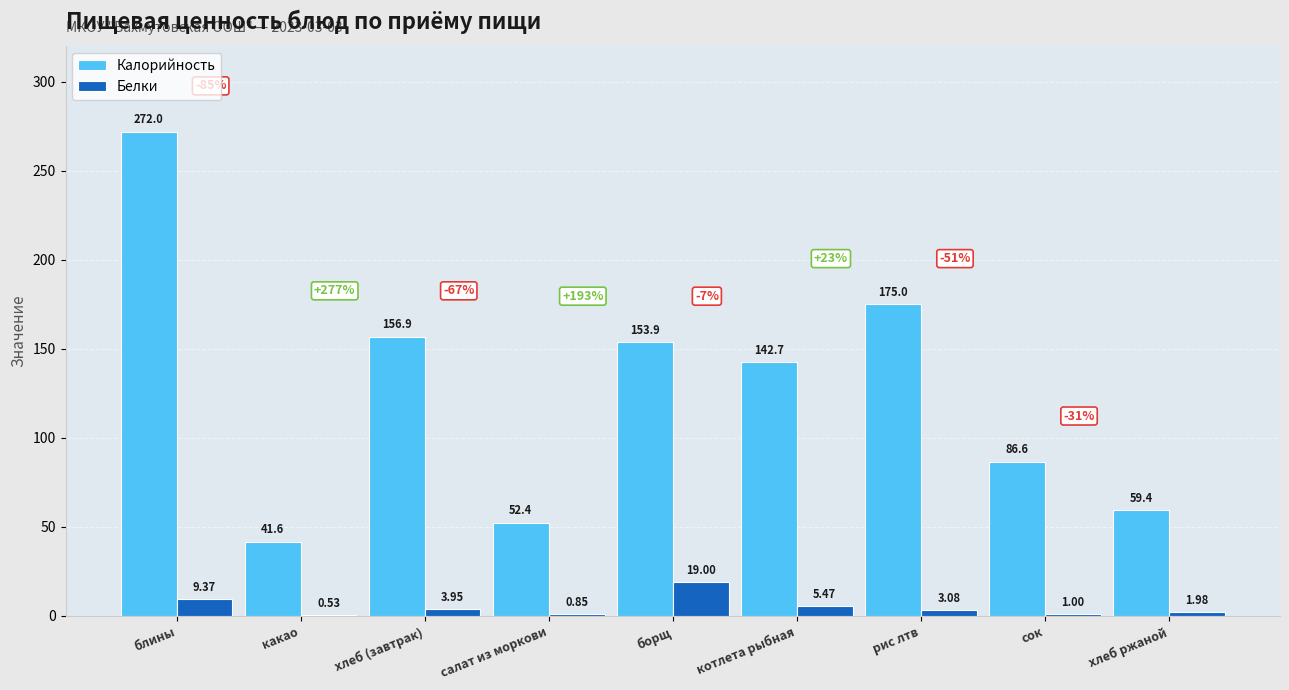

What is the spread (max minus min) of values at хлеб ржаной?

57.4